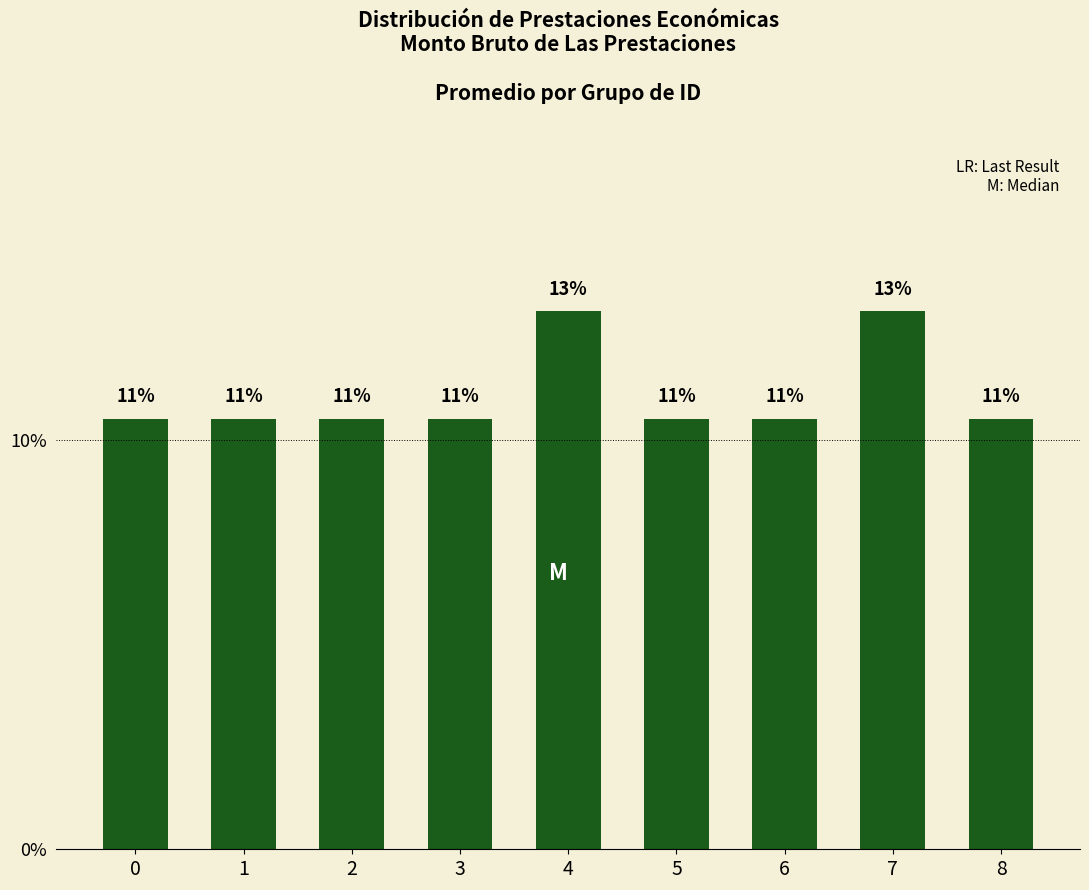

What value does the data have at 3?

10.5